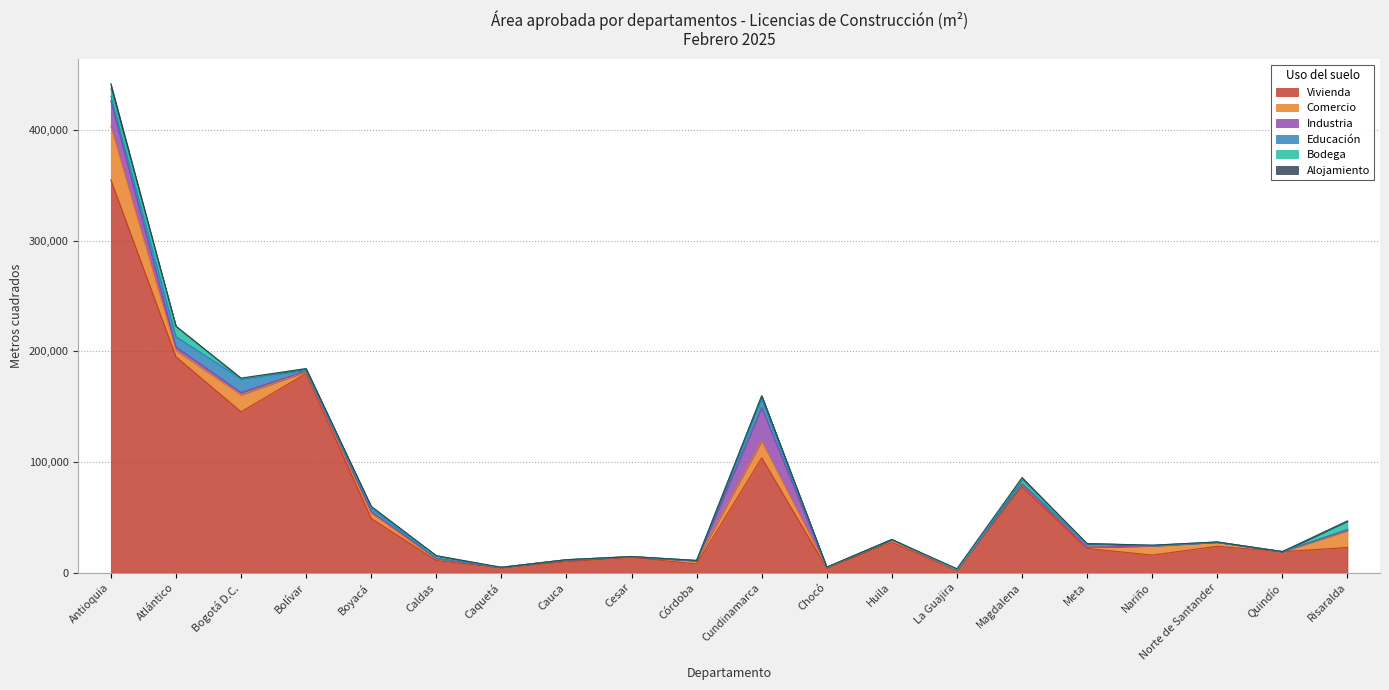

The value of Alojamiento at Huila is 3038. True or false?

False